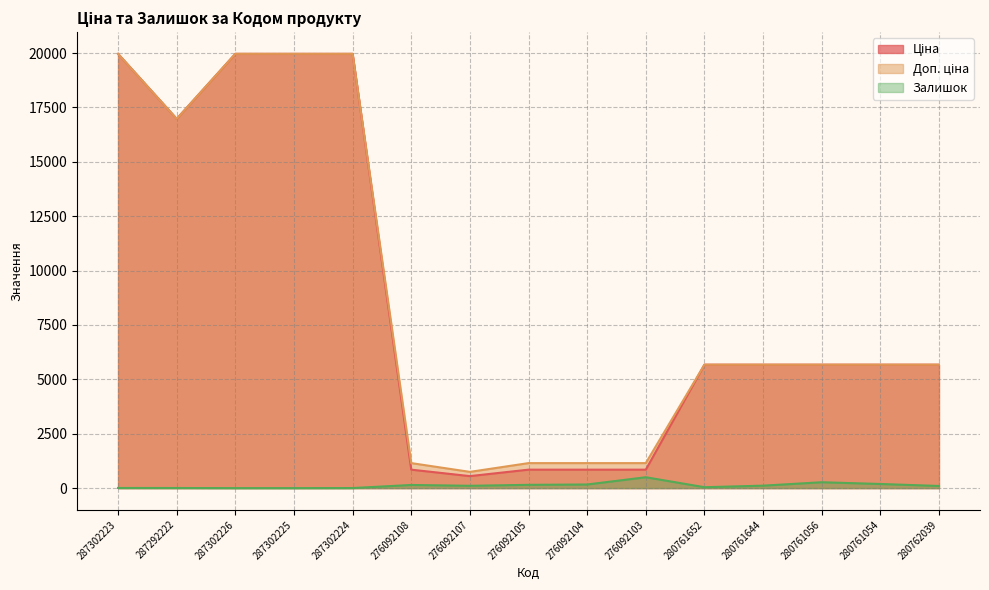

At 287302224, list the series in order from largest to smallest.

Ціна, Доп. ціна, Залишок